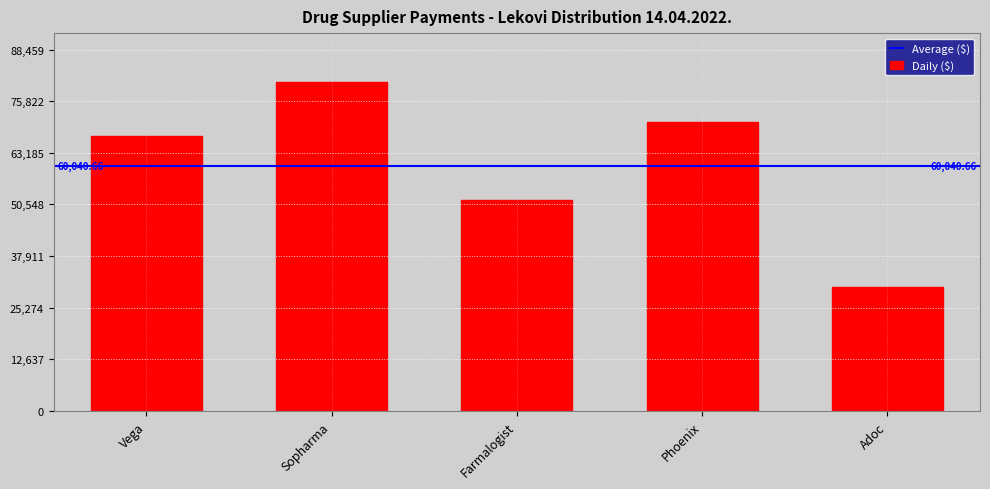

Where is the data nearest to the value 55440?

Farmalogist